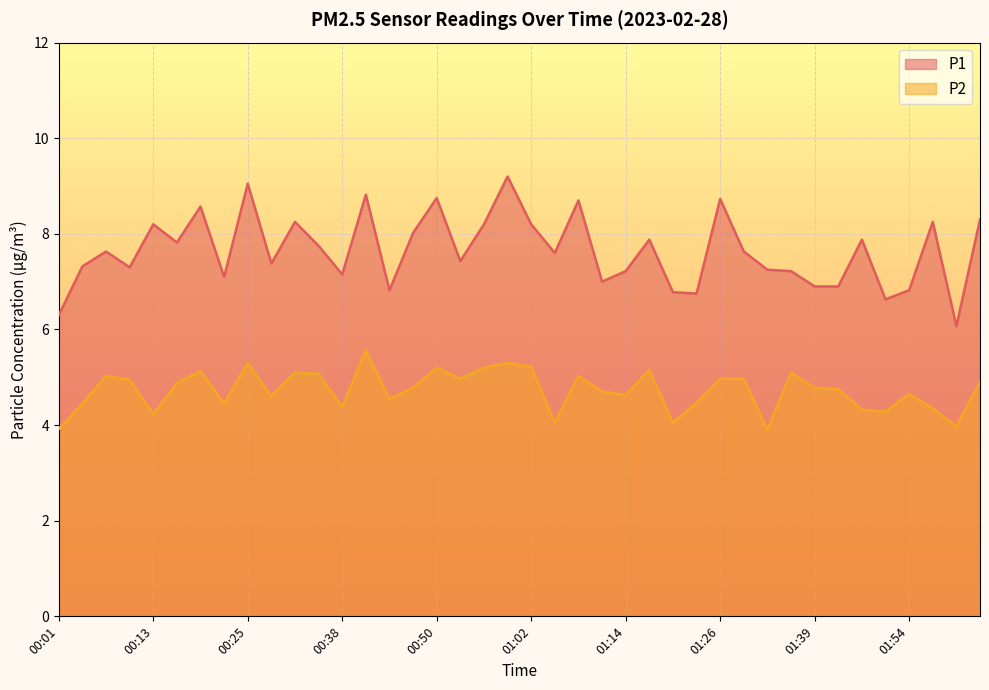

At which label is P1 closest to 7?

01:11